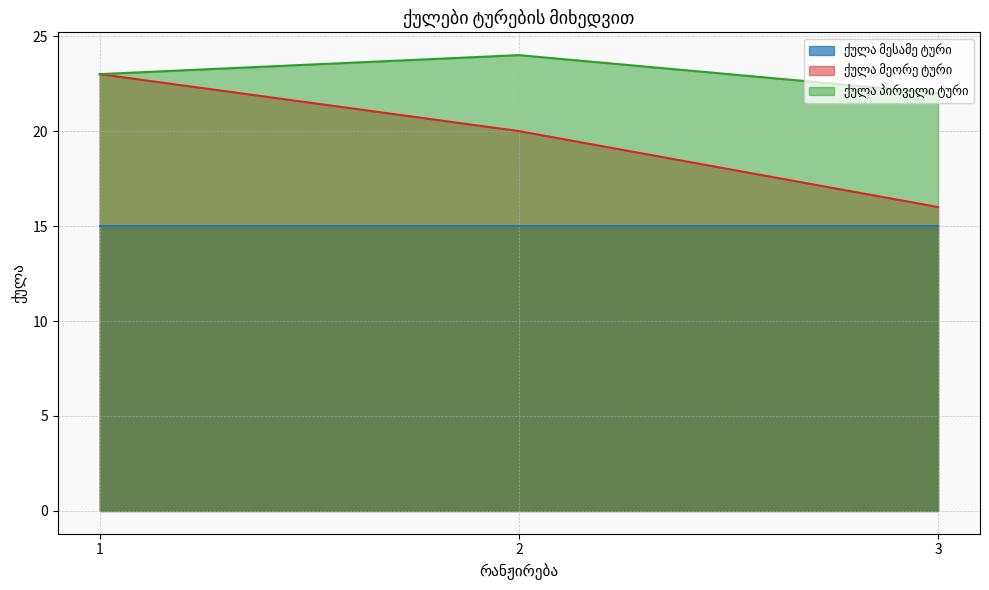

What is the difference between the maximum and minimum values in the ქულა პირველი ტური series?

2